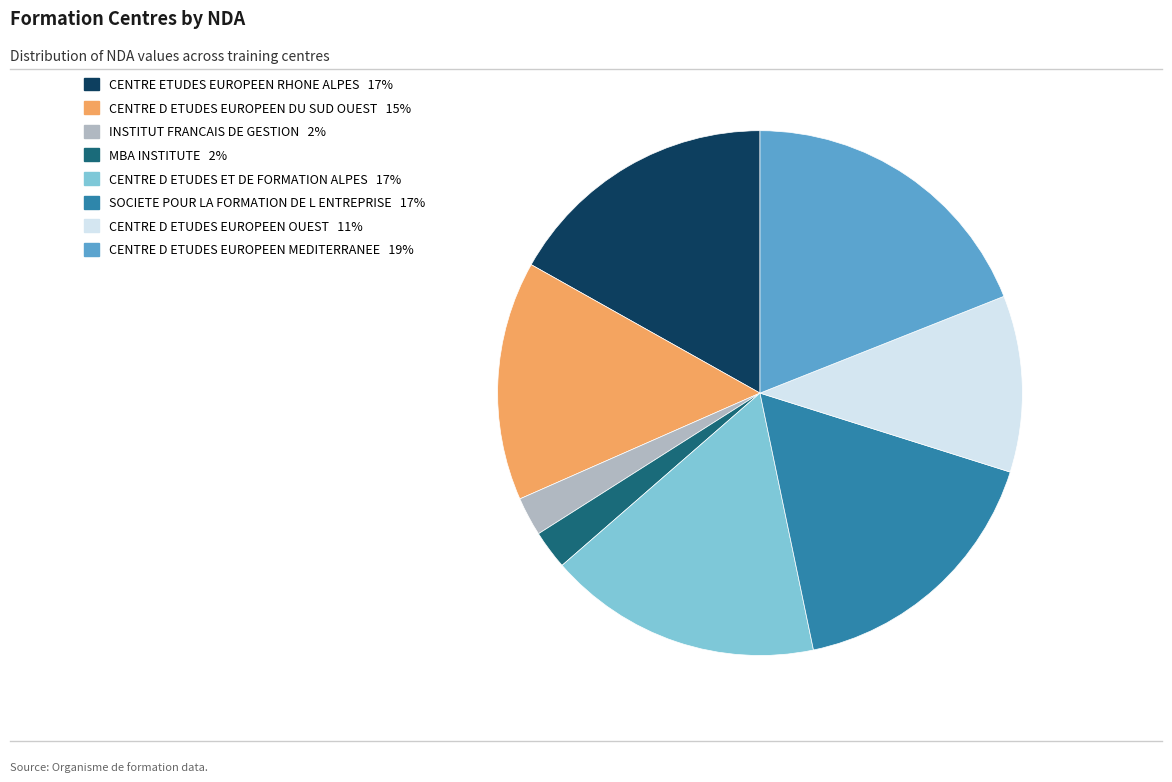

The CENTRE D ETUDES ET DE FORMATION ALPES slice represents 17% of the pie. True or false?

True